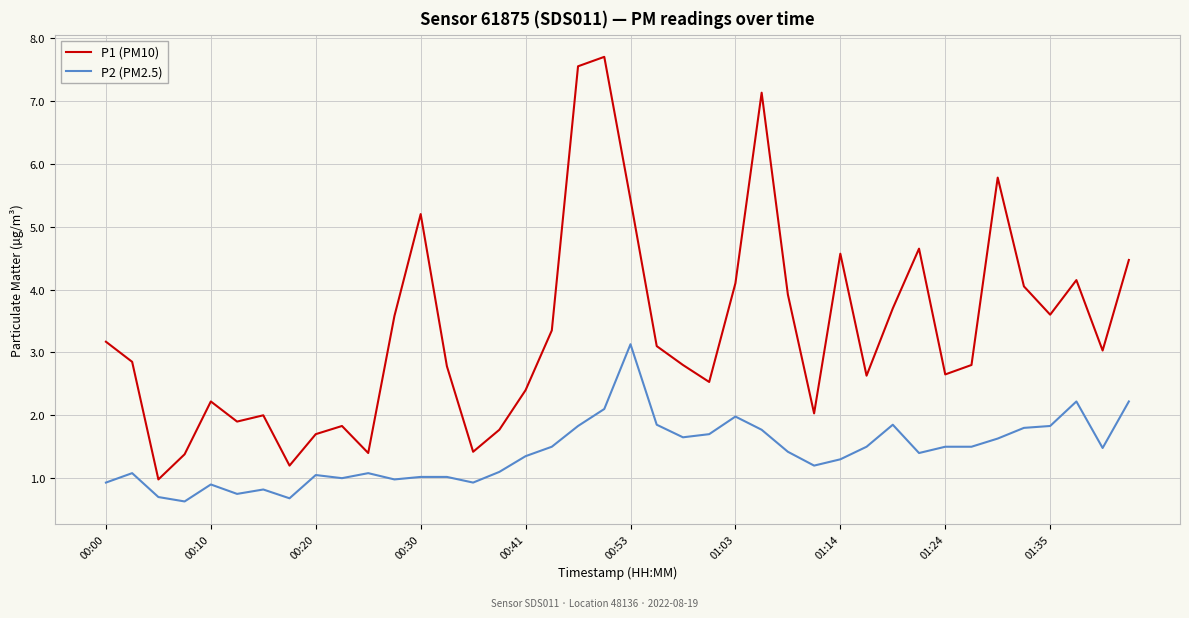

True or false: P2 (PM2.5) and P1 (PM10) intersect in this chart.

False